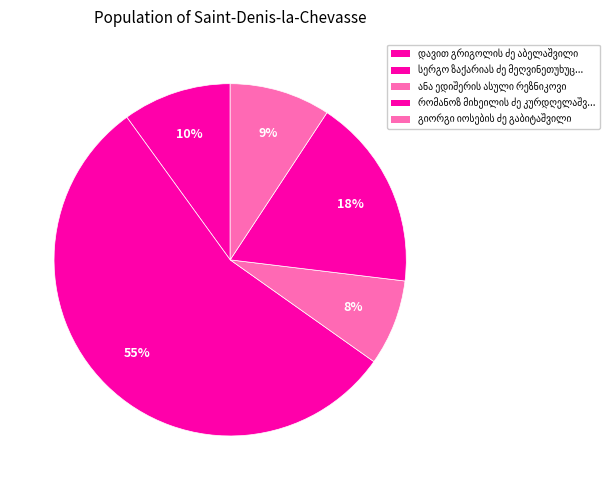

How many segments does this pie chart have?

5